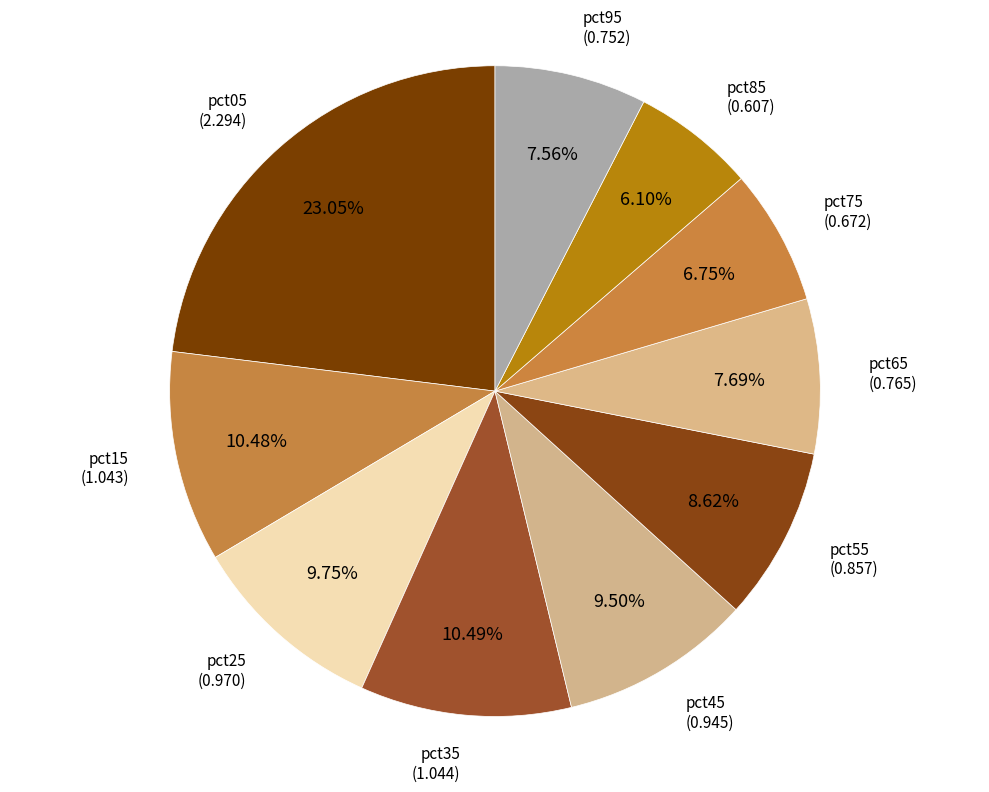

How many segments does this pie chart have?

10